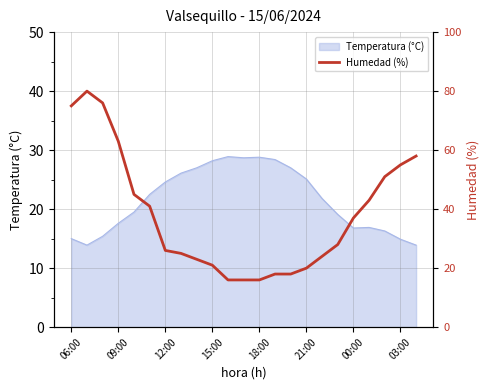

True or false: Temperatura (°C) has a value of 8.9 at 00:00.

False